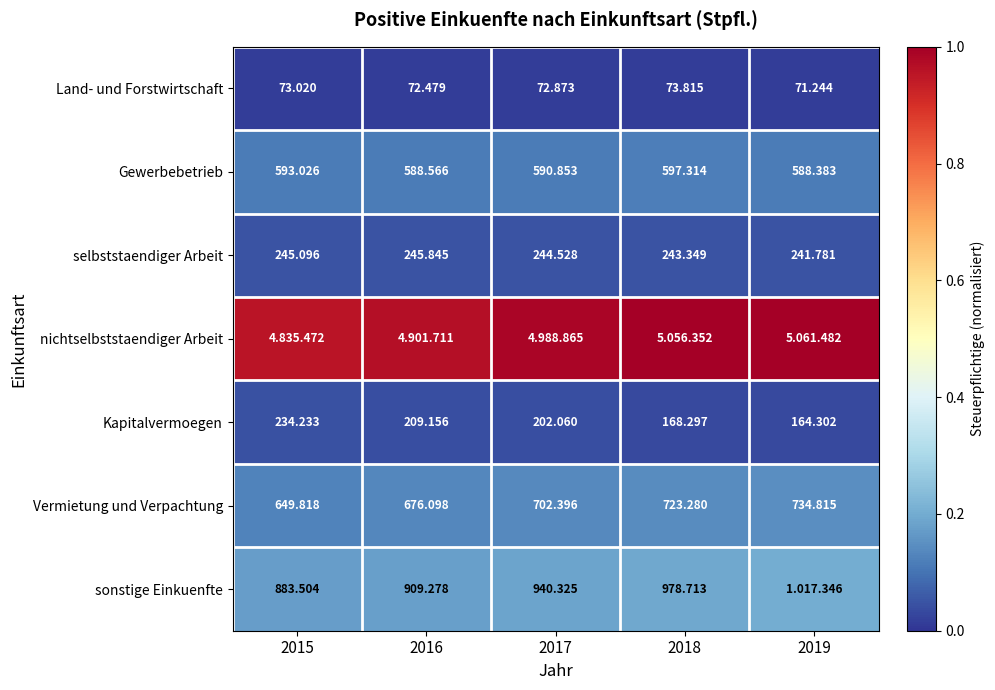

The nichtselbststaendiger Arbeit series shows 1.0 at 2015. True or false?

True